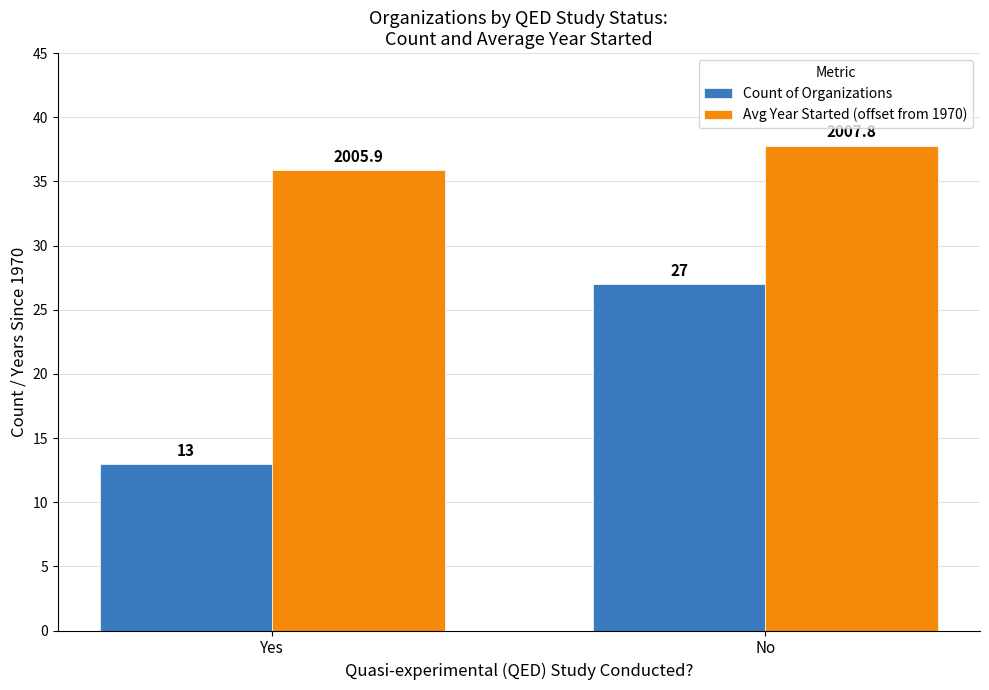

At which label does Avg Year Started (offset from 1970) reach its peak?

No